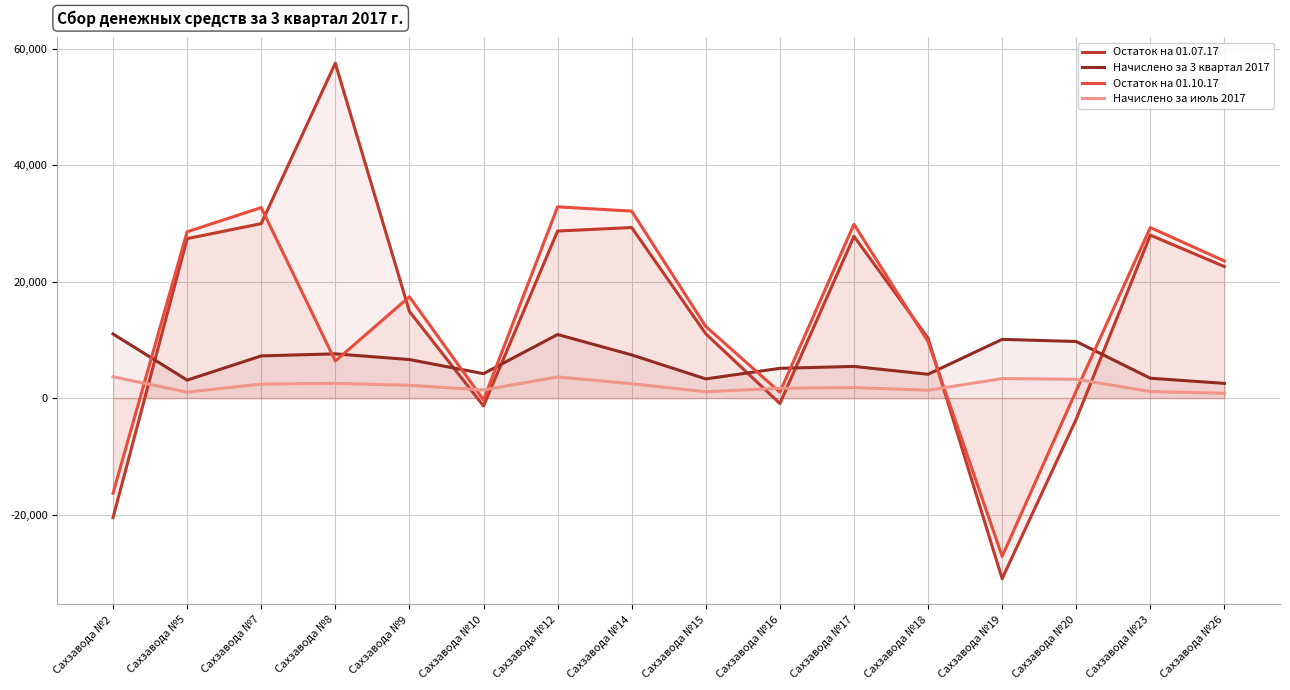

What is the maximum value for Начислено за июль 2017?

3671.3